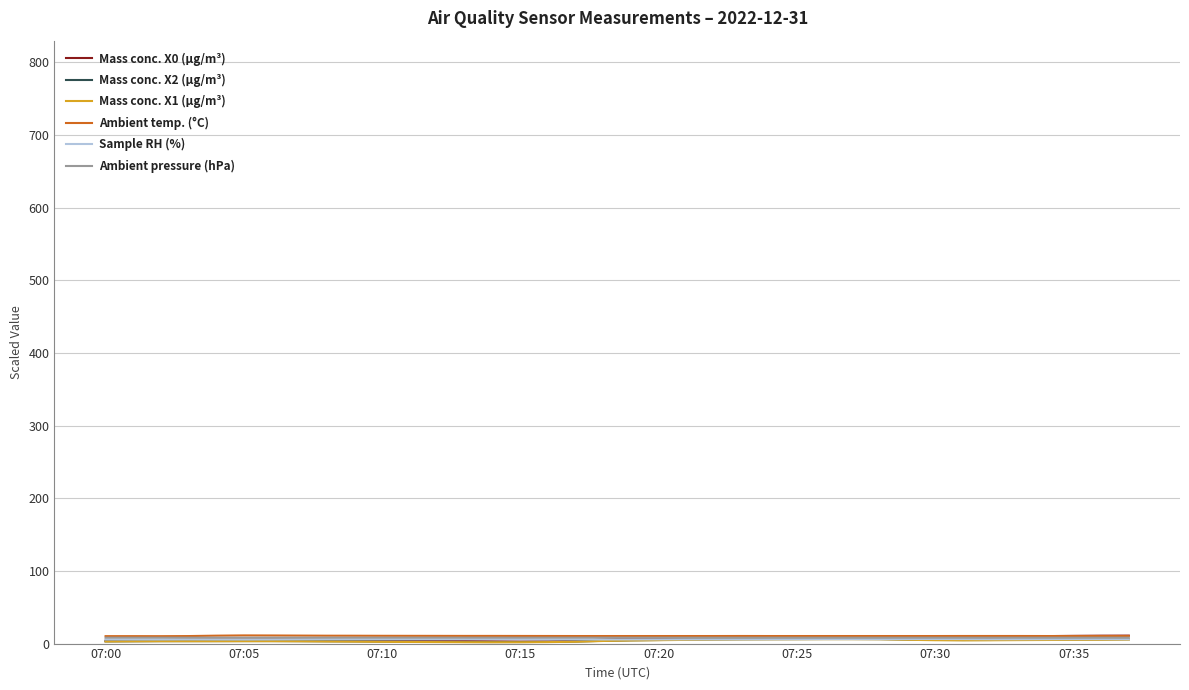

Does the chart have visible grid lines?

Yes